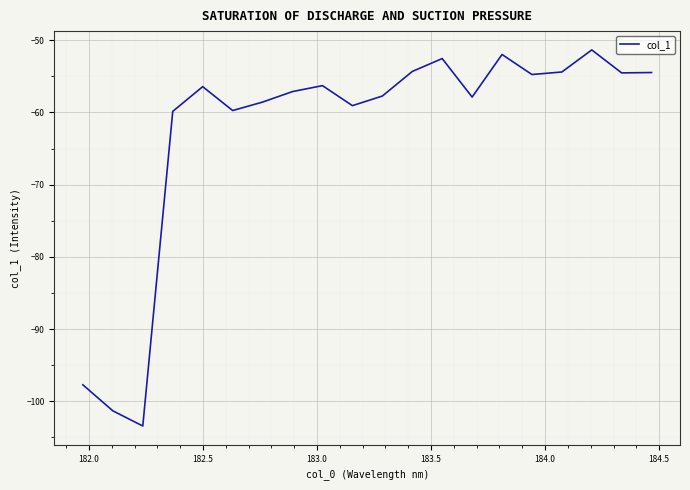

What is the minimum value shown in the chart?

-103.4